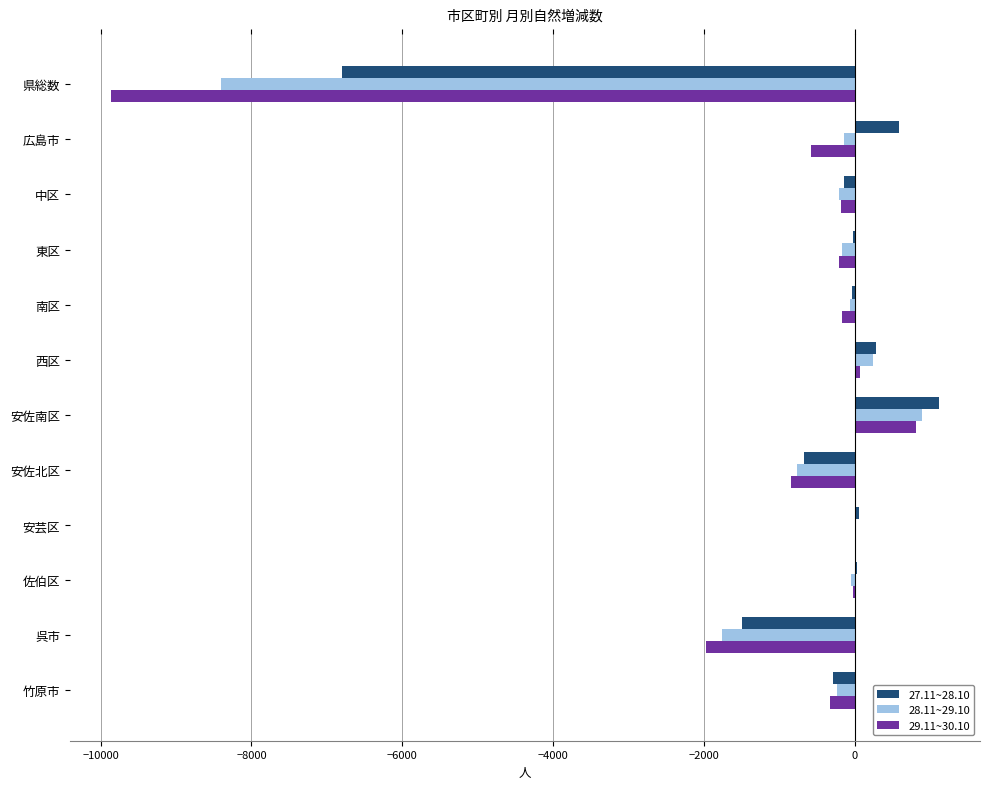

The value of 28.11~29.10 at 呉市 is -3114. True or false?

False